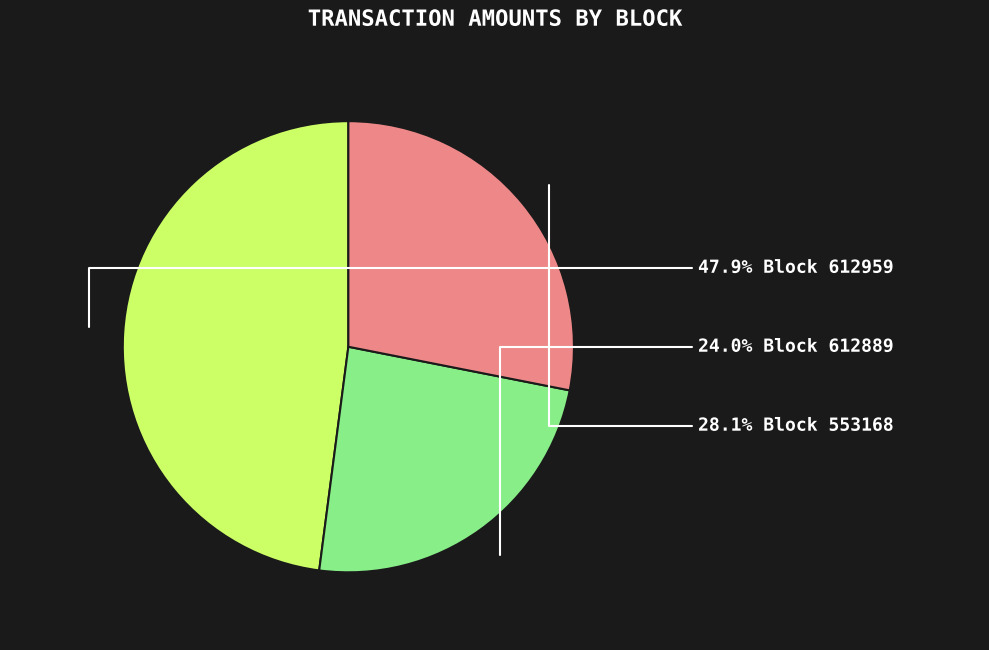

Is there a majority slice in this chart?

No